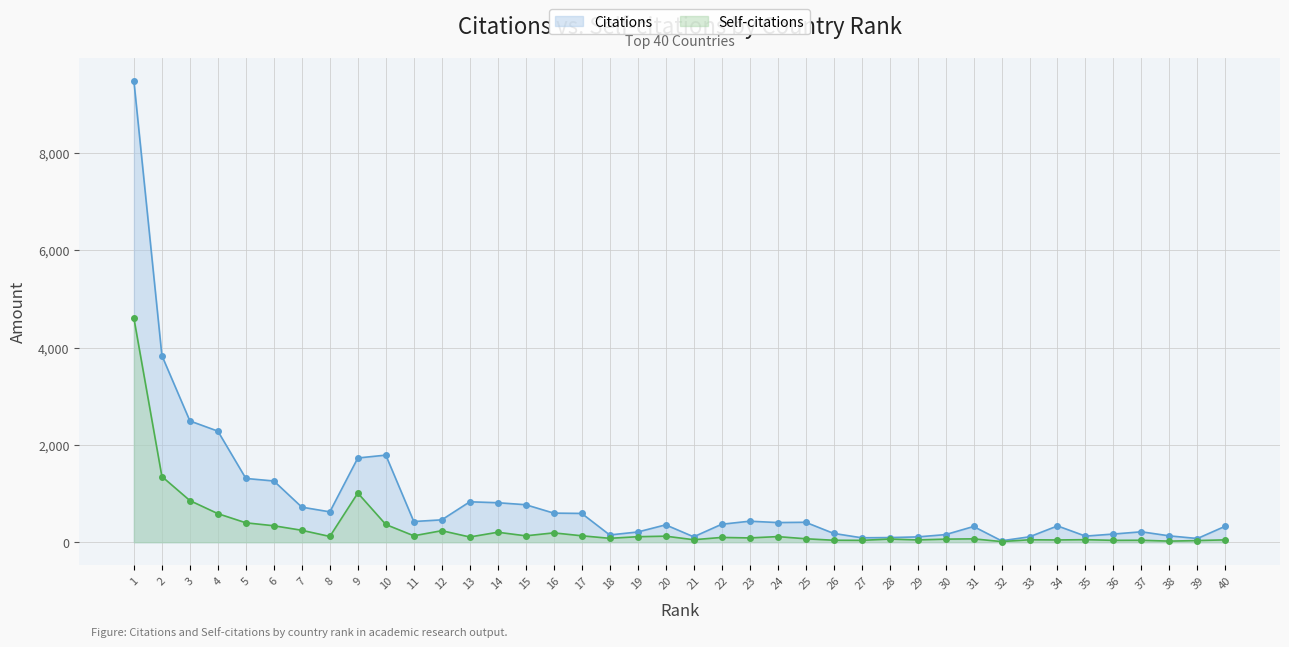

Where does the Citations series first go above 404?

1